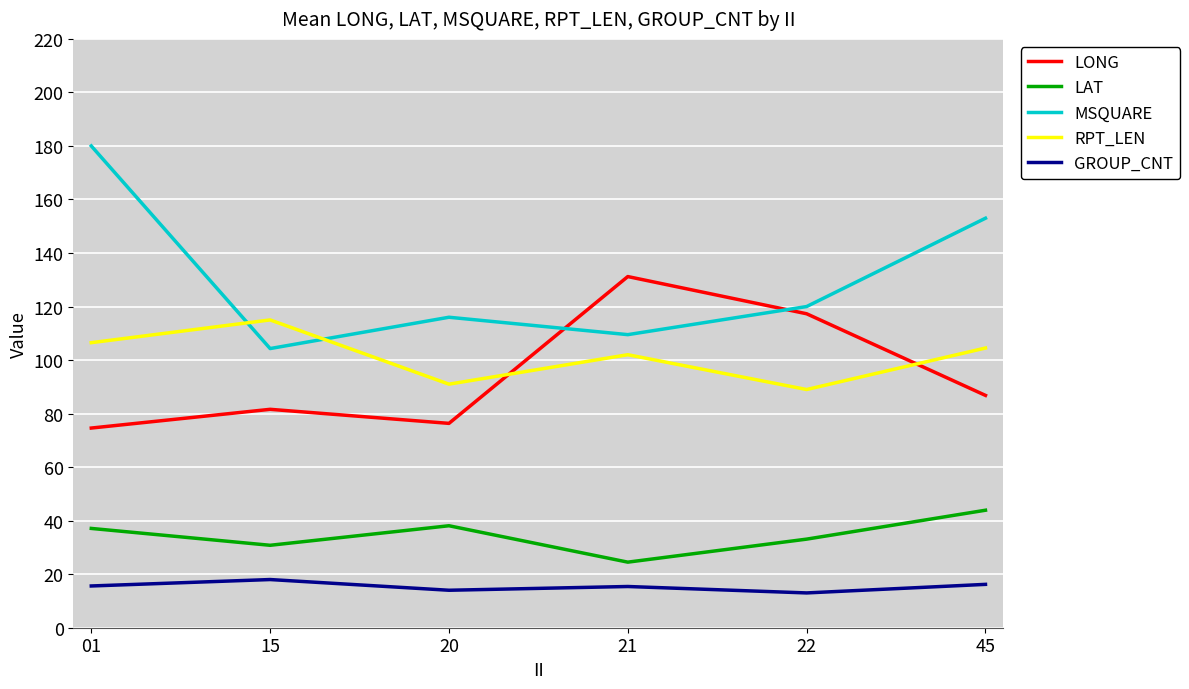

Where is the first local maximum for LAT?

20